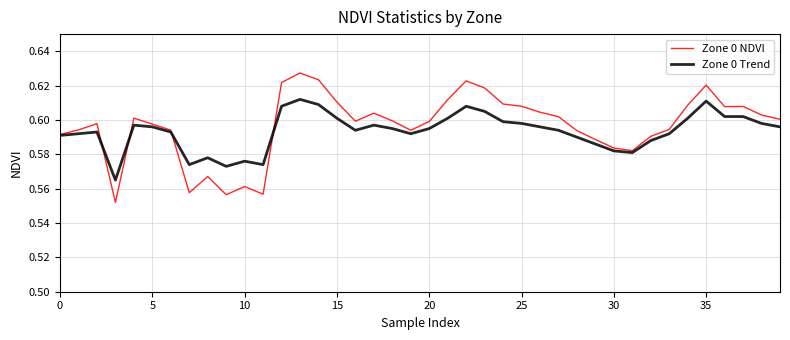

List the series in order of their peak value, lowest first.

Zone 0 Trend, Zone 0 NDVI